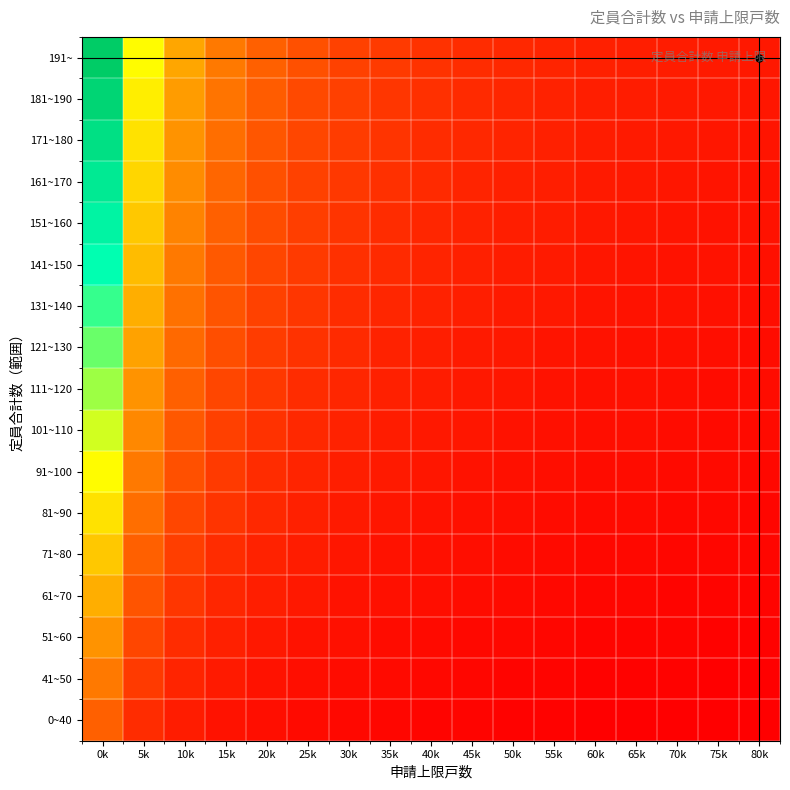

Between 65k and 5k, which is larger?

5k